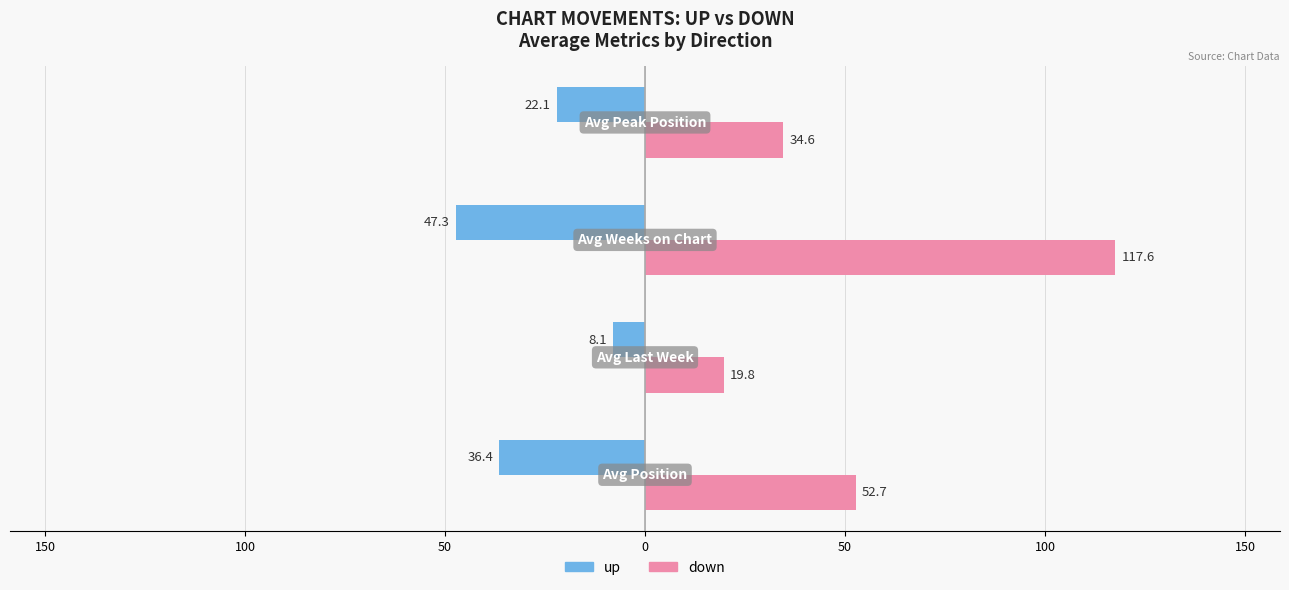

Reading left to right, list all the values displayed in this chart.

up: 200=-36.4	150=-8.1	100=-47.3	50=-22.1
down: 200=52.7	150=19.8	100=117.6	50=34.6